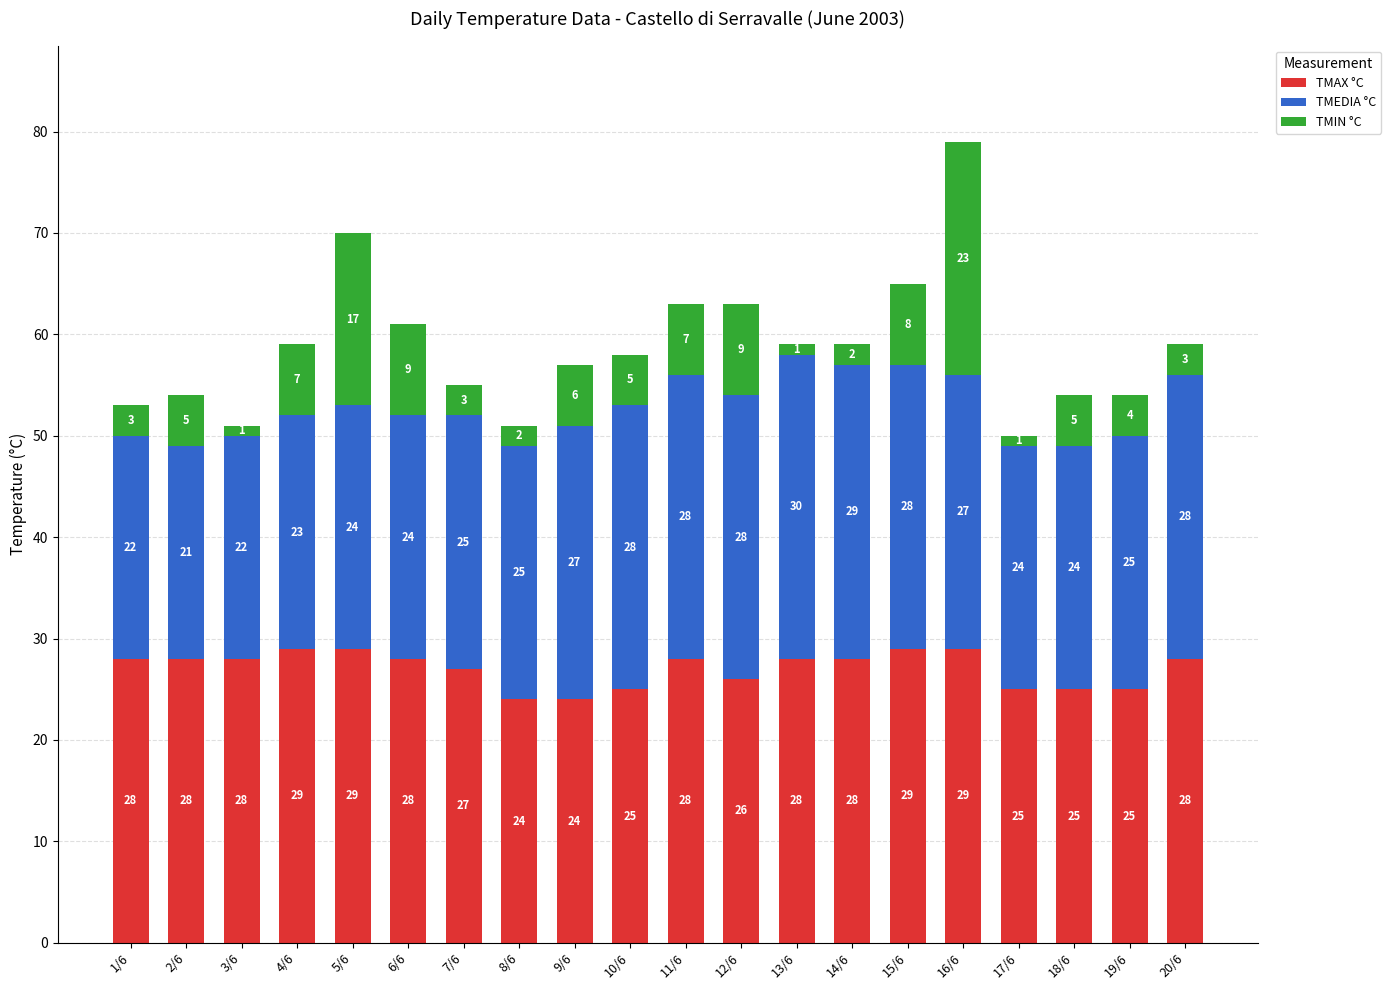

Are the bars horizontal?

No